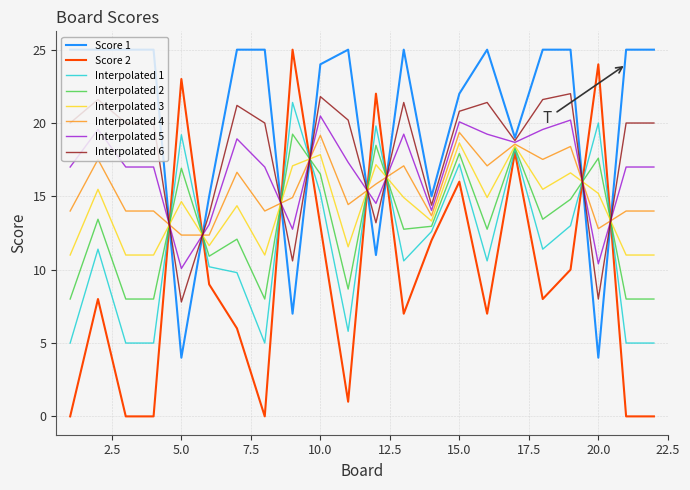

What is the difference between the maximum and second lowest values in the Score 1 series?

21.0